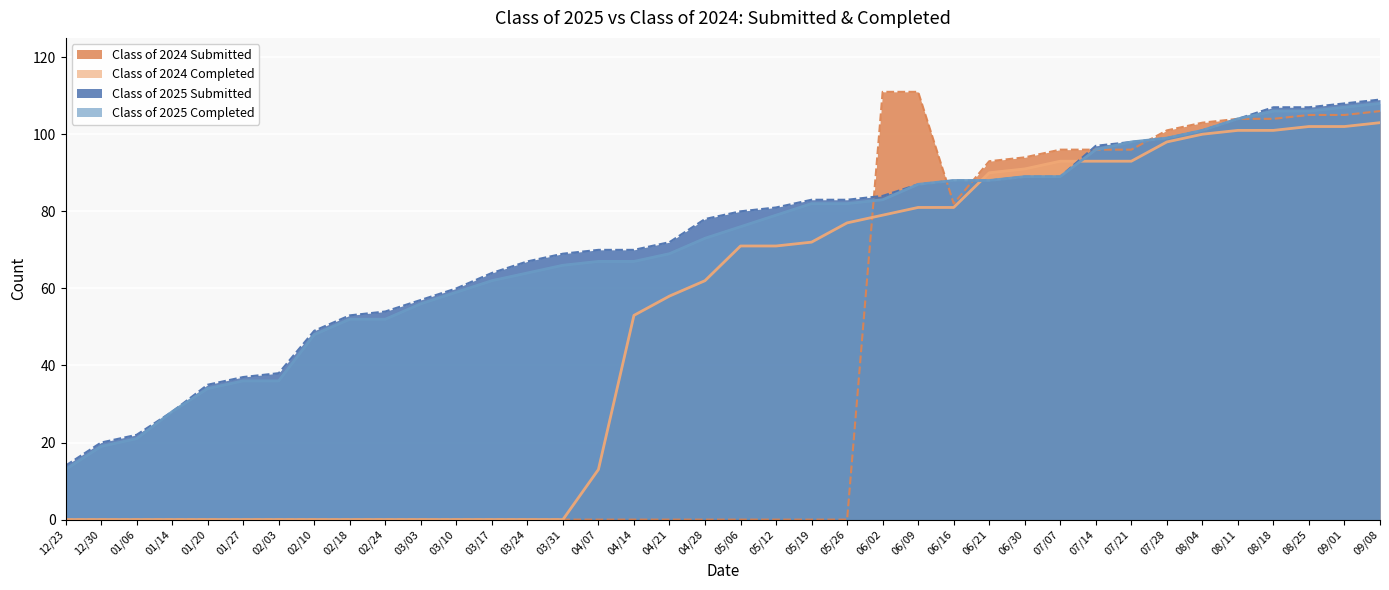

What is the difference between the maximum and second lowest values in the Class of 2025 Submitted series?

89